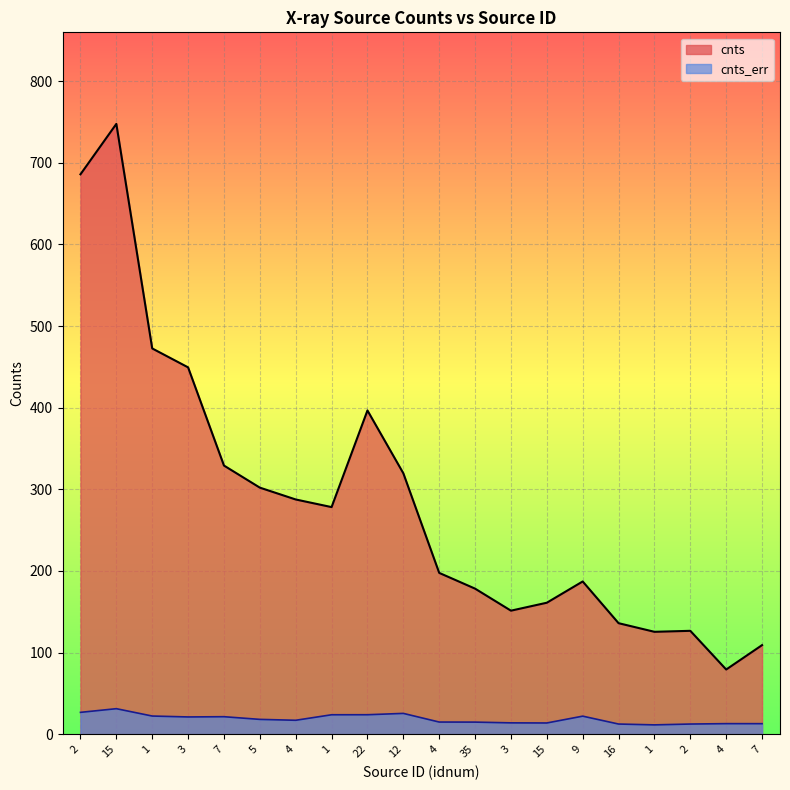

What is the total value across all series at 5?

320.4